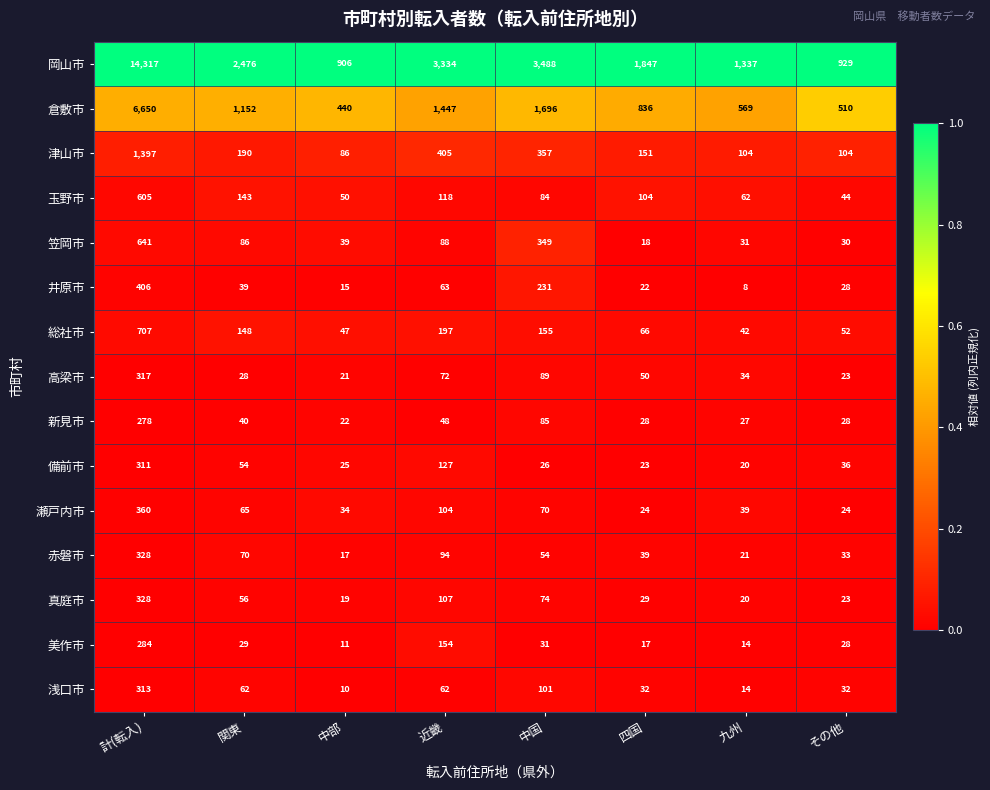

Which category has the highest value across all series?

計(転入)